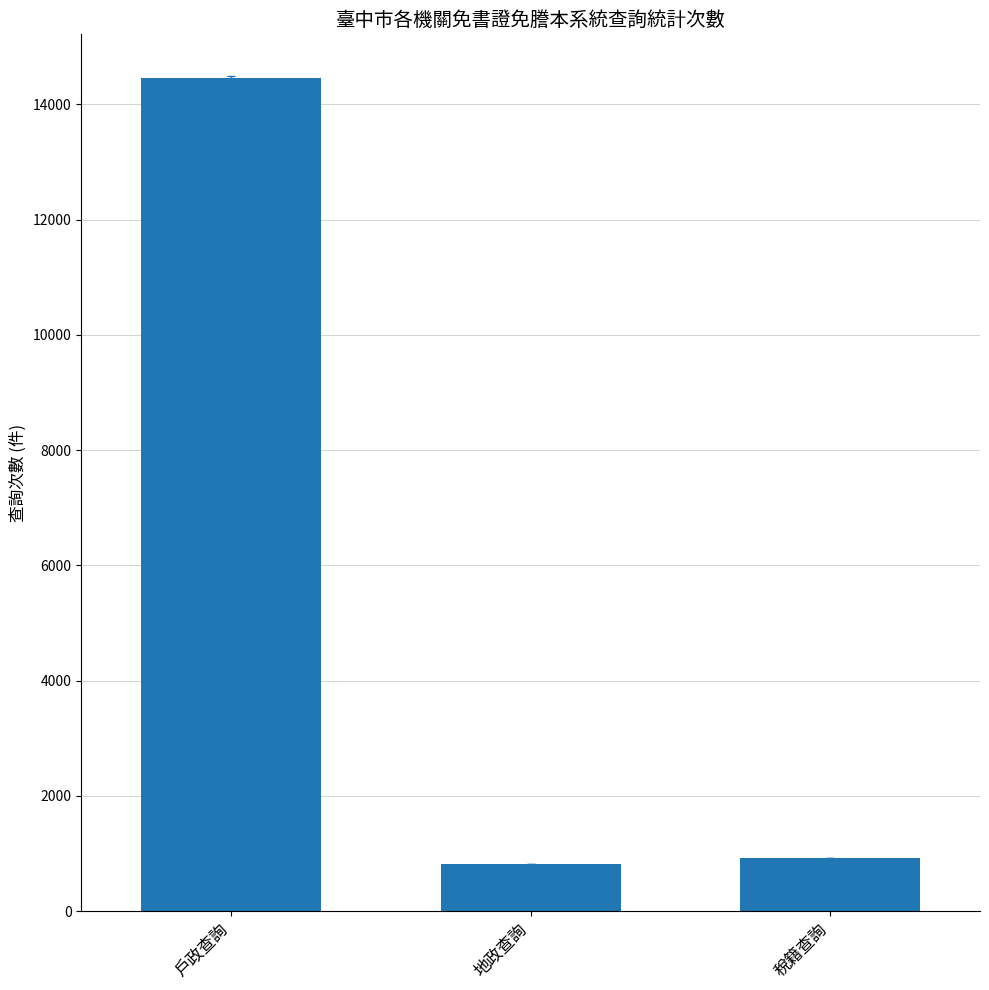

What is the label of the 2nd bar from the right?

地政查詢